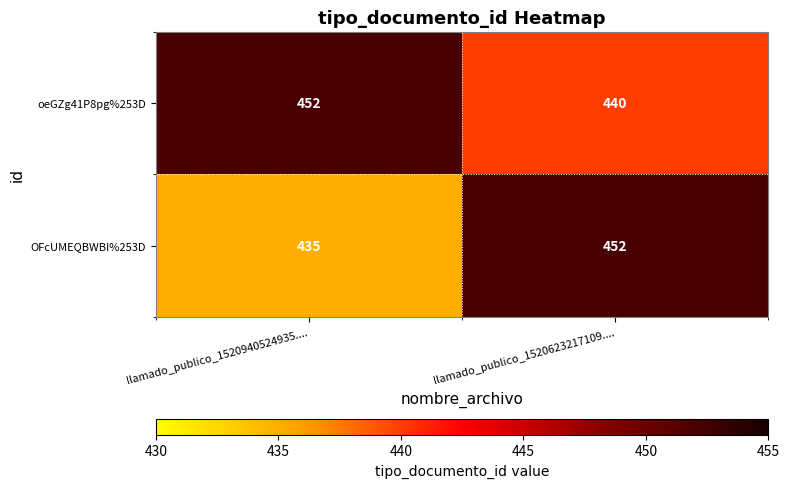

Reading left to right, list all the values displayed in this chart.

oeGZg41P8pg%253D: 452	440
OFcUMEQBWBI%253D: 435	452